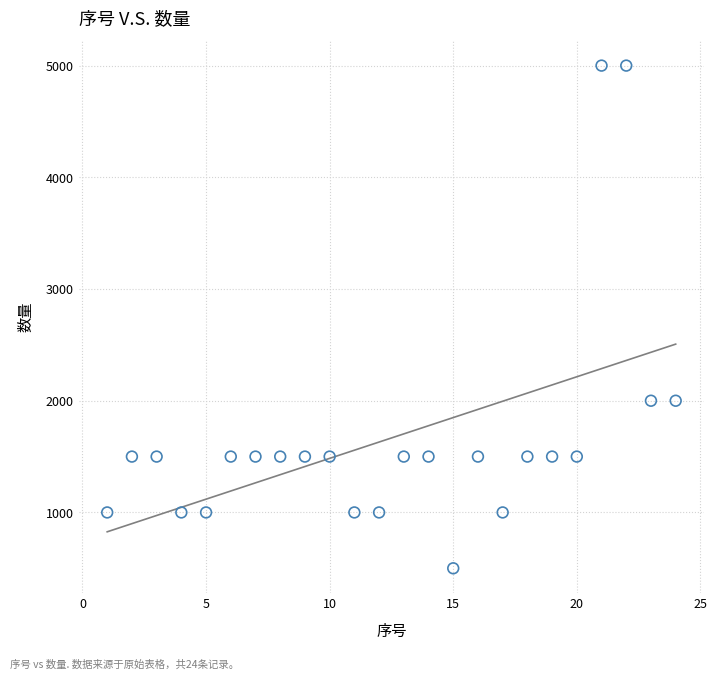

What is the range of Y values (max minus min)?

4500